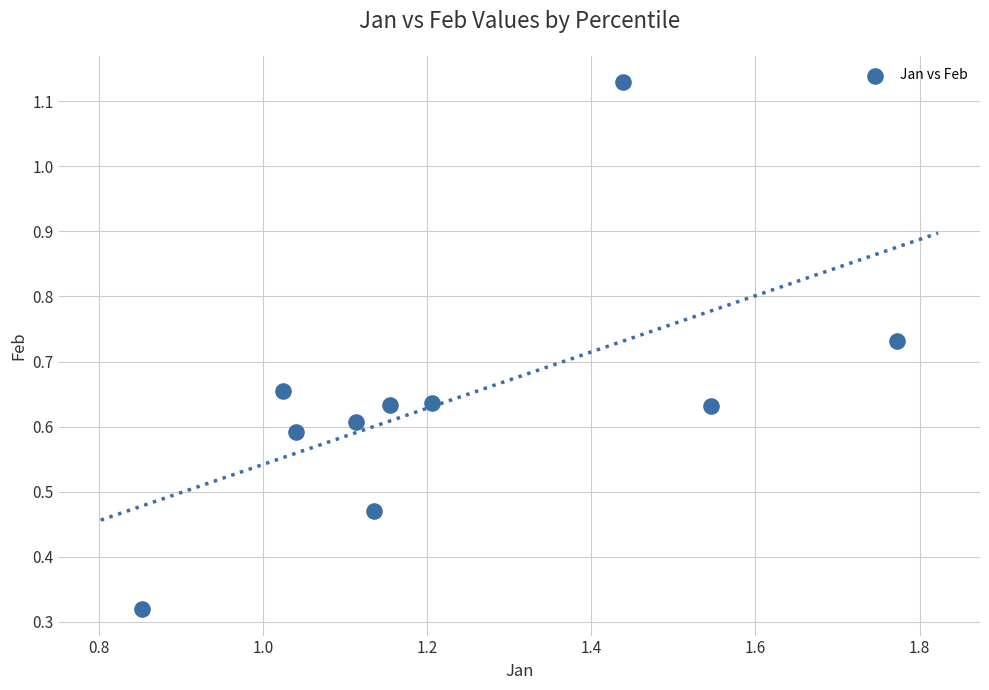

What is the range of X values (max minus min)?

0.9